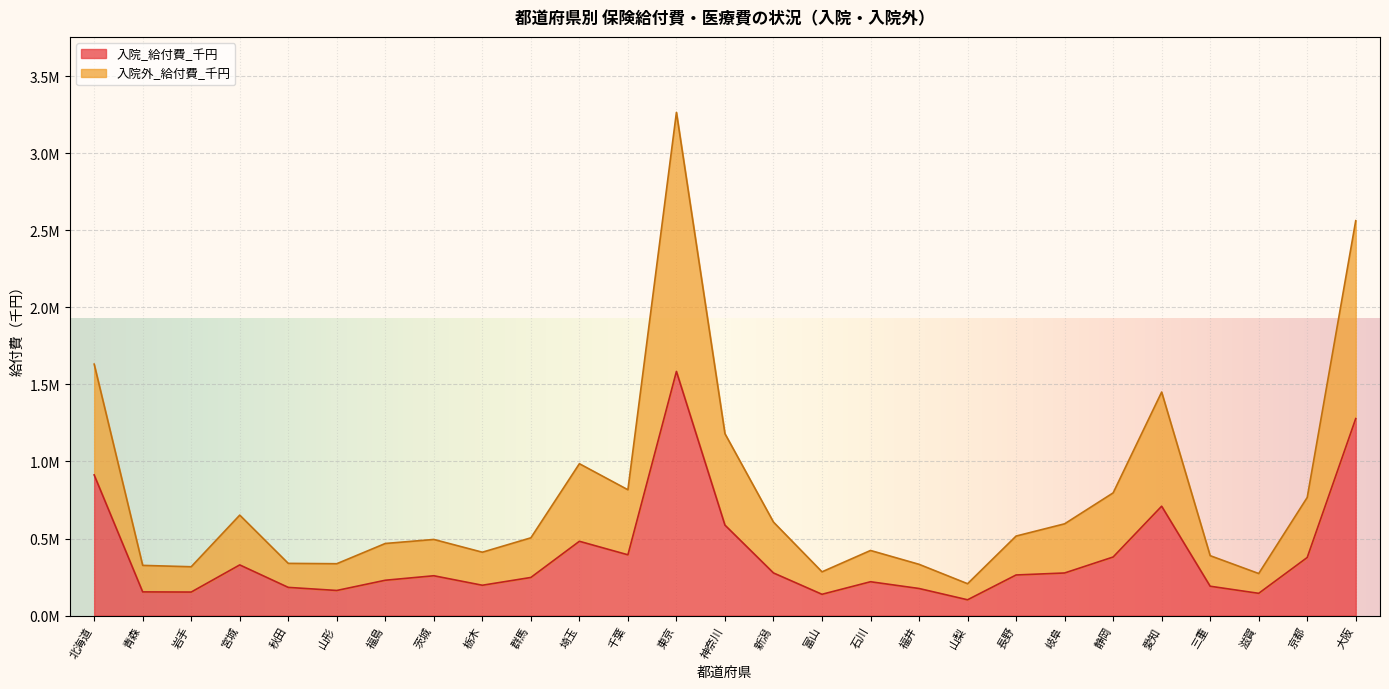

Where is the first local minimum for 入院_件数?

岩手